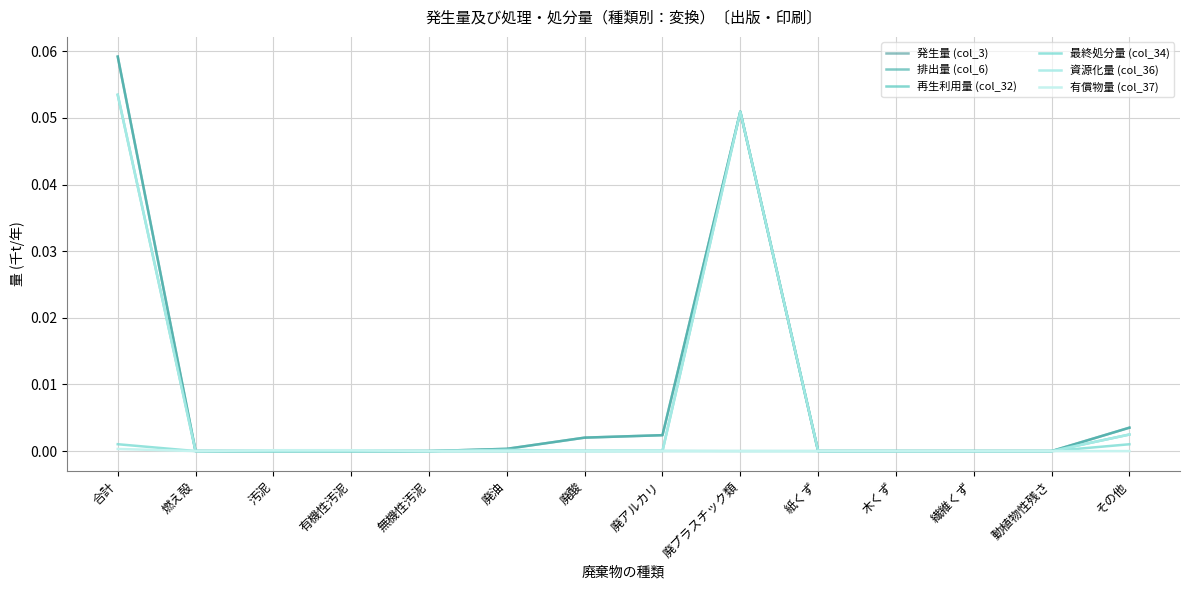

True or false: 発生量 (col_3) and 排出量 (col_6) cross at least once.

False